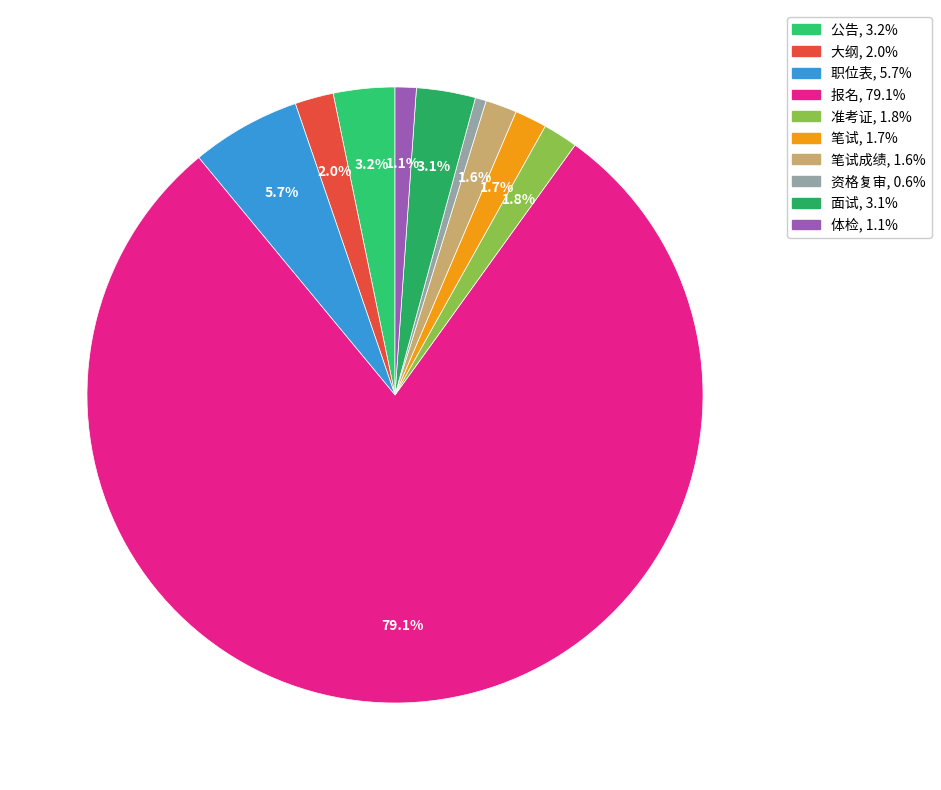

How many segments does this pie chart have?

10